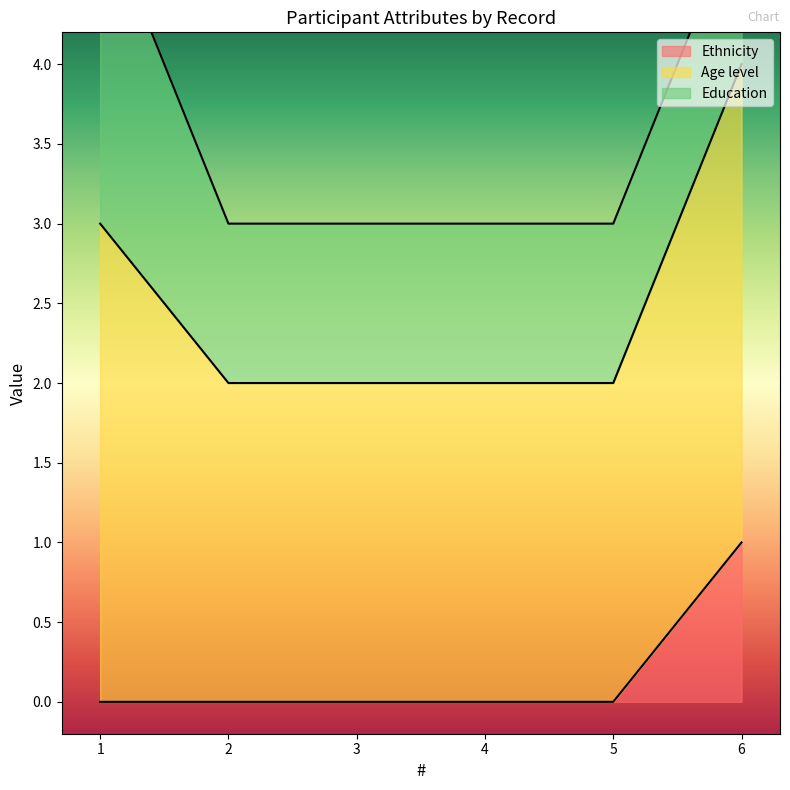

What is the difference between the highest and lowest values at 4?

3